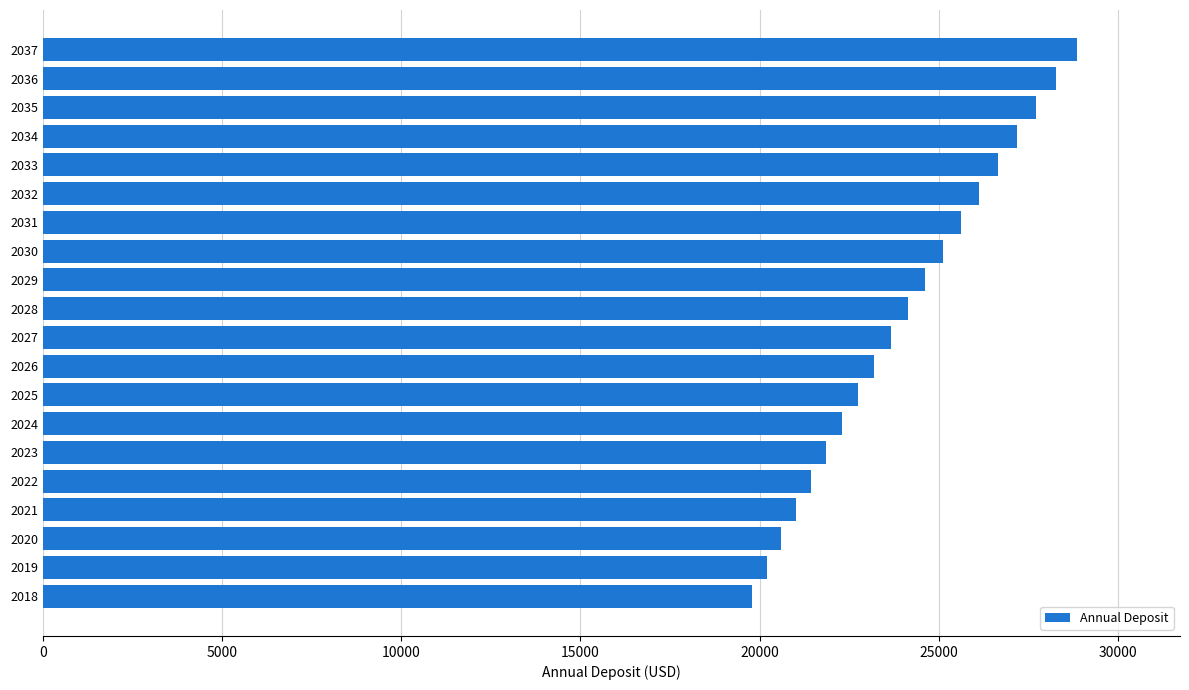

What is the approximate value at 2027, to the nearest 10?

23660